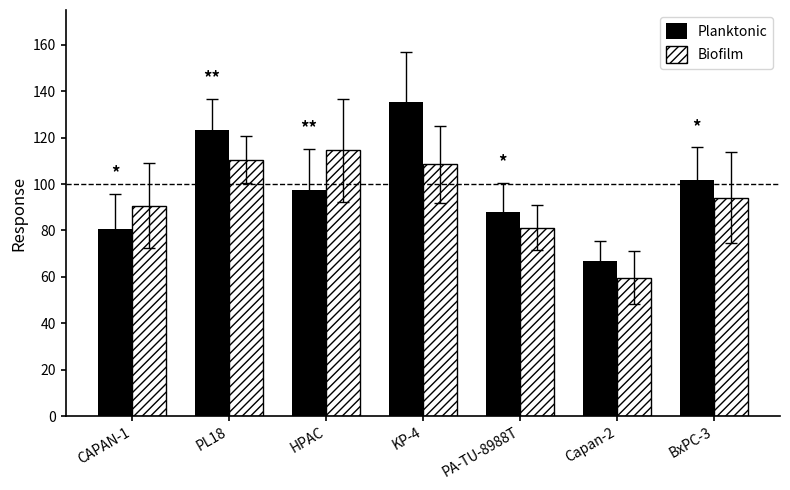

Which series has the widest spread of values?

Planktonic